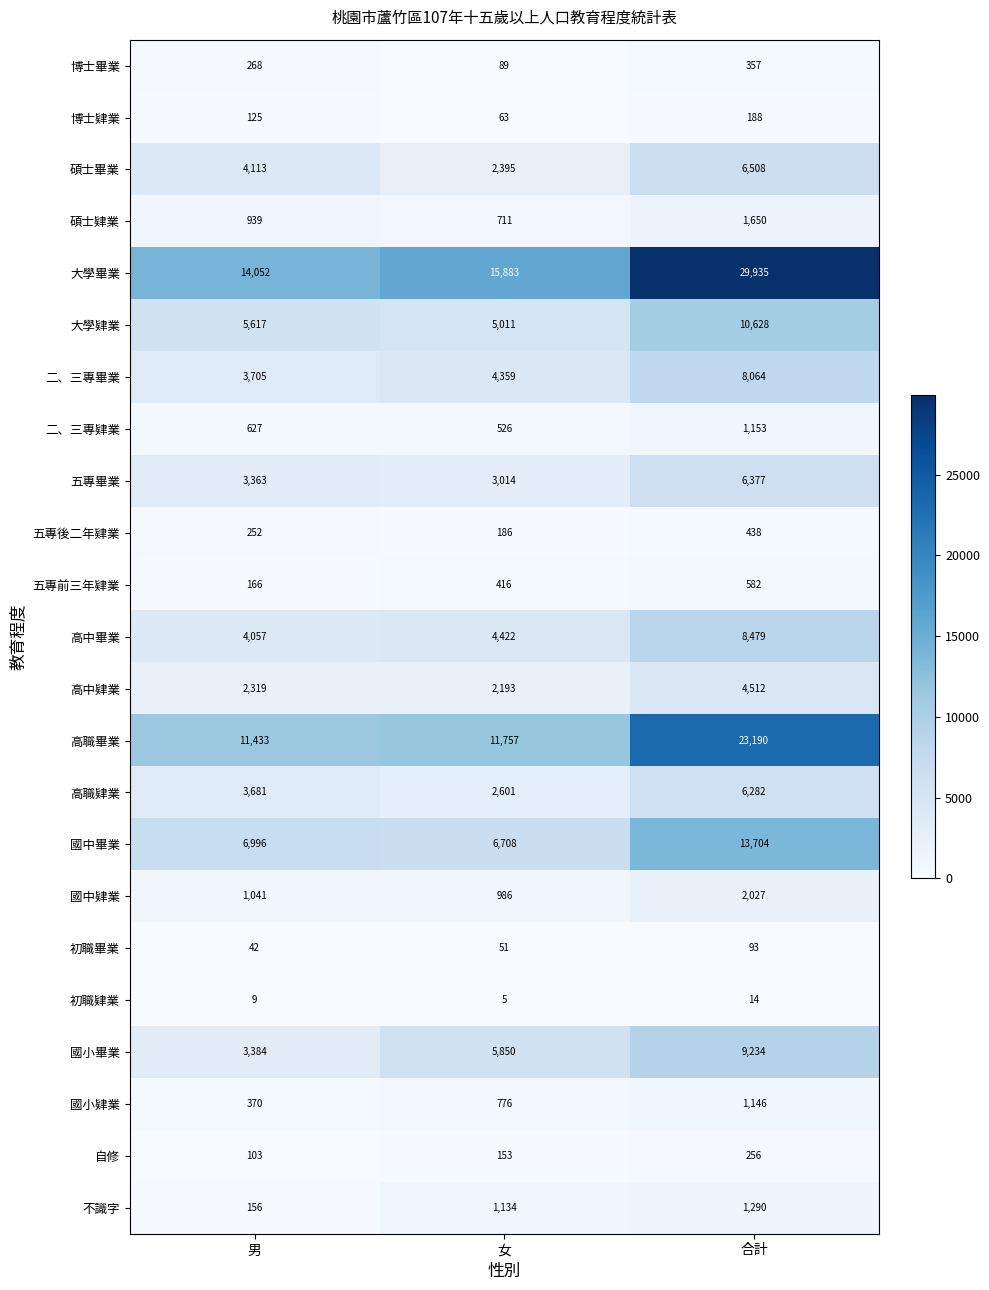

Where is 初職畢業 nearest to the value 67?

女